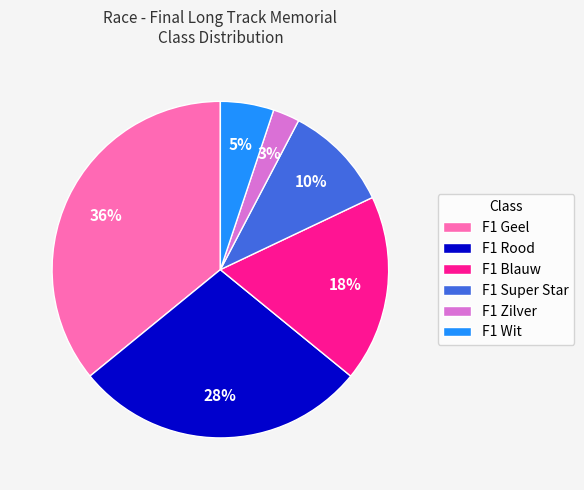

To the nearest percent, what is the combined percentage of F1 Wit and F1 Zilver?

8%